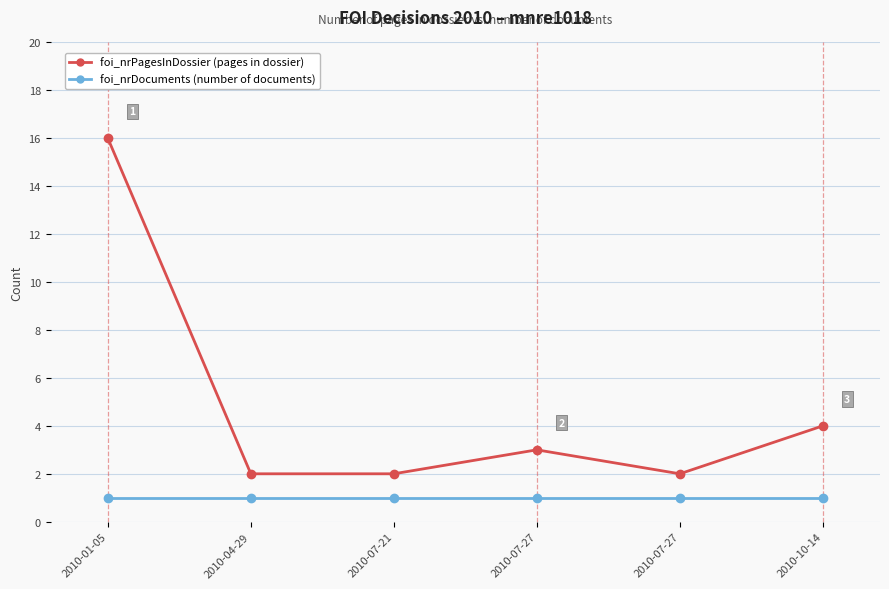

How many lines are shown in the chart?

2